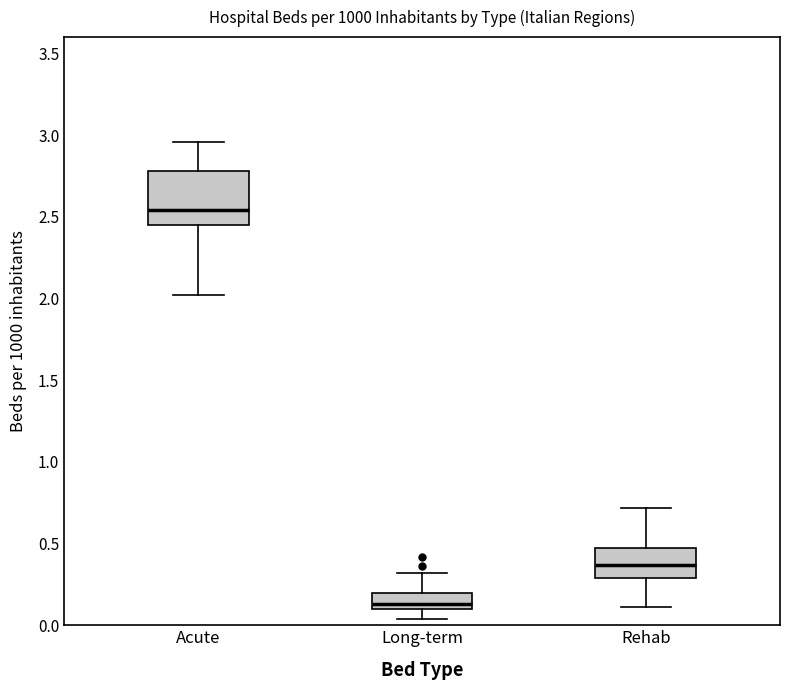

Which box has the highest median line?

Acute